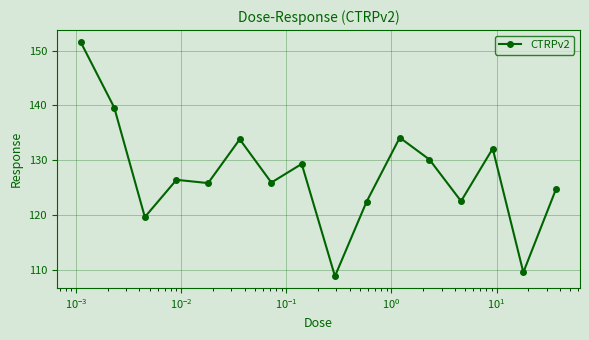

What is the sum of all values?

2036.3